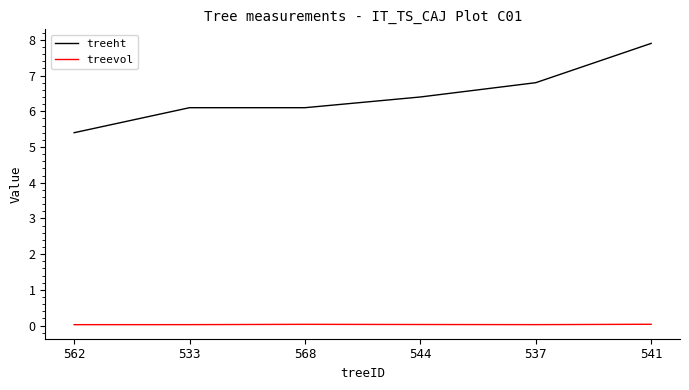

True or false: treevol and treeht cross at least once.

False